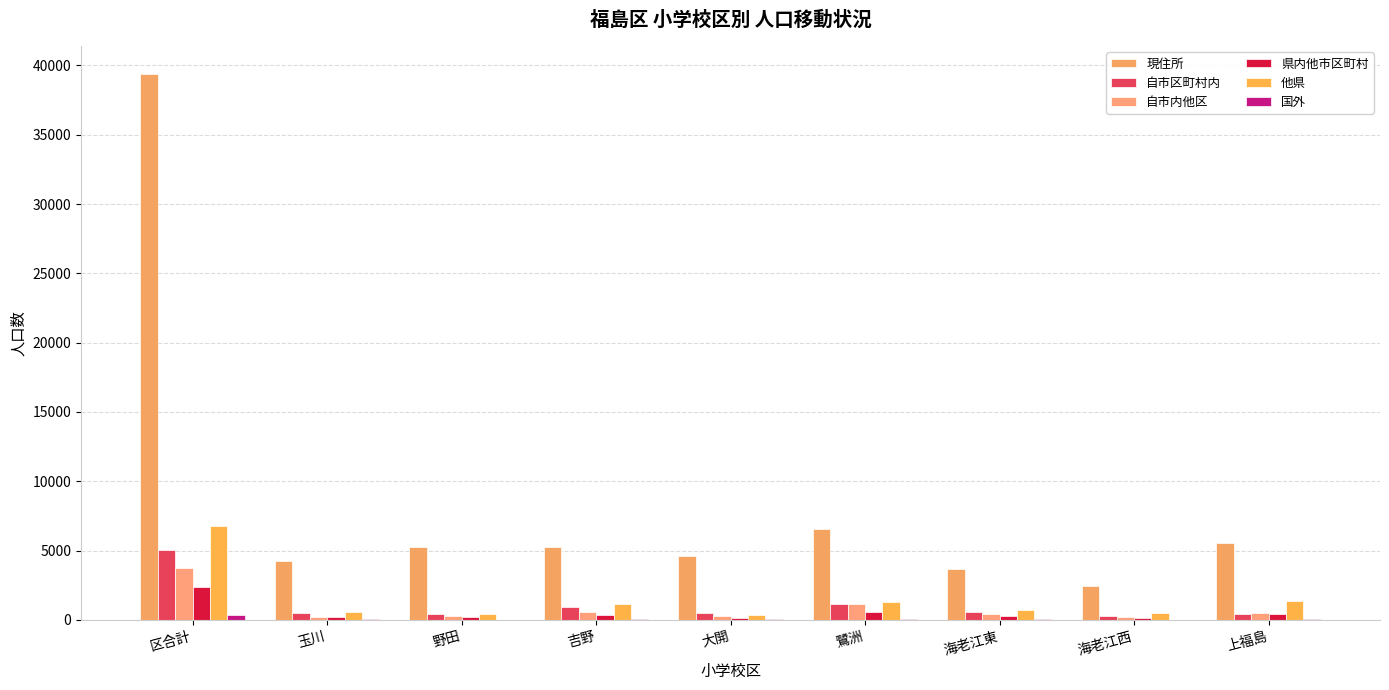

Count the number of data series in this chart.

6